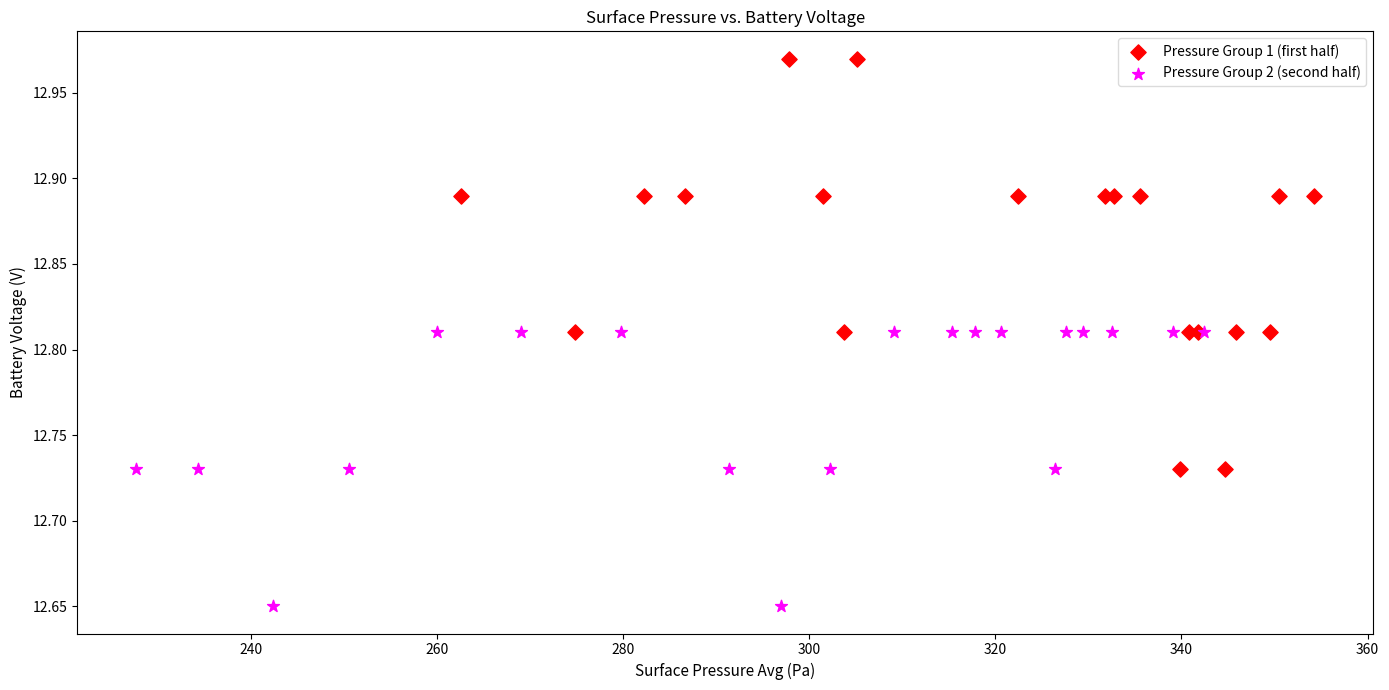

Which series has the largest Y range (max minus min)?

Pressure Group 1 (first half)